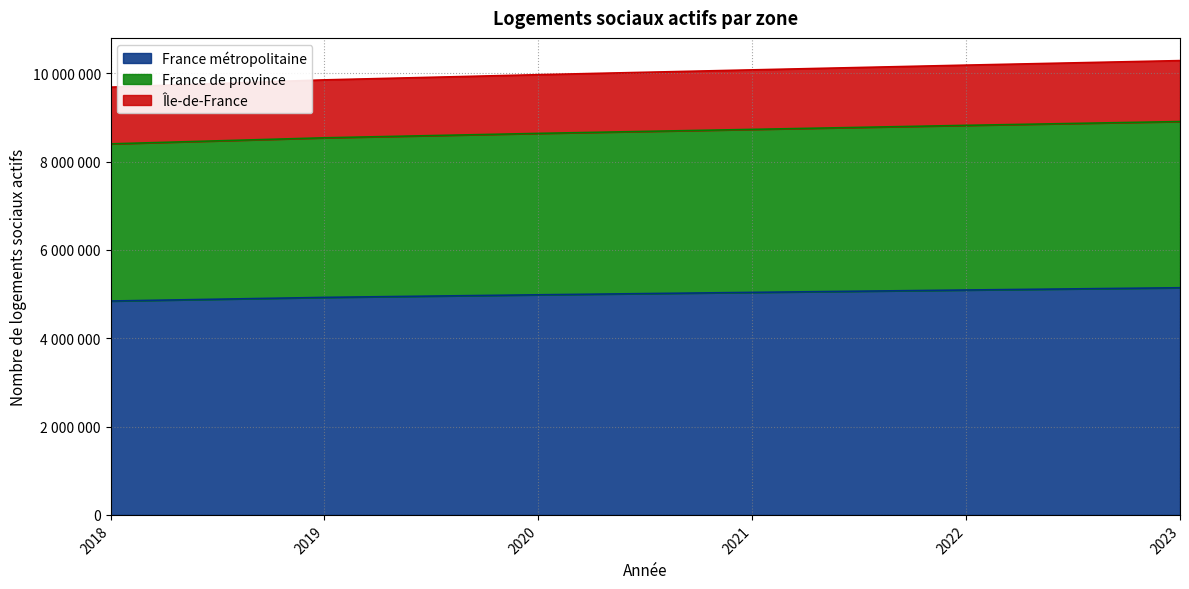

True or false: France métropolitaine has a value of 4984246 at 2020.

True